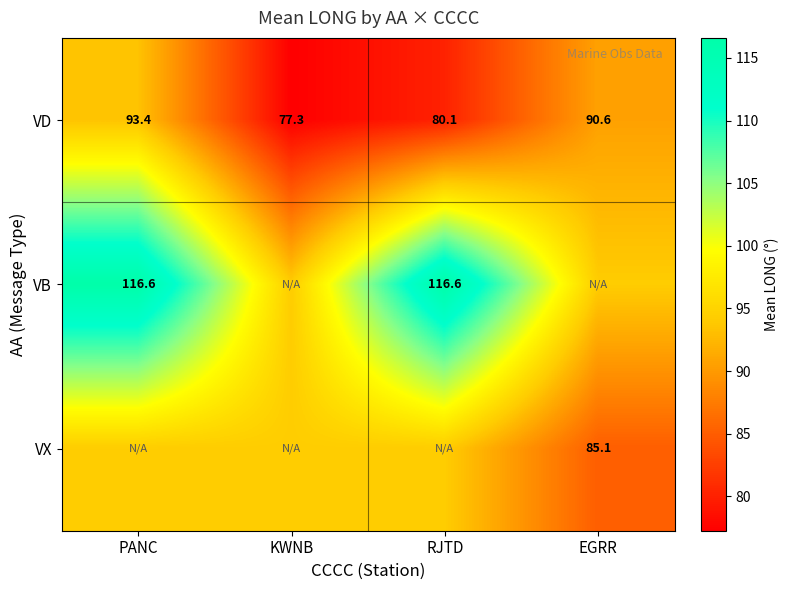

Which series changed the most between KWNB and EGRR?

VD